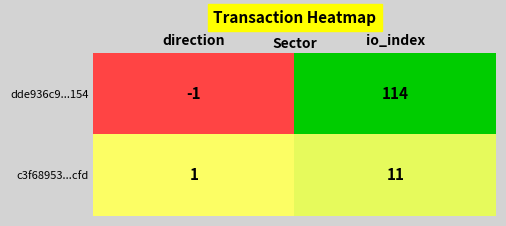

List the series in order of their overall mean, lowest first.

c3f68953...cfd, dde936c9...154